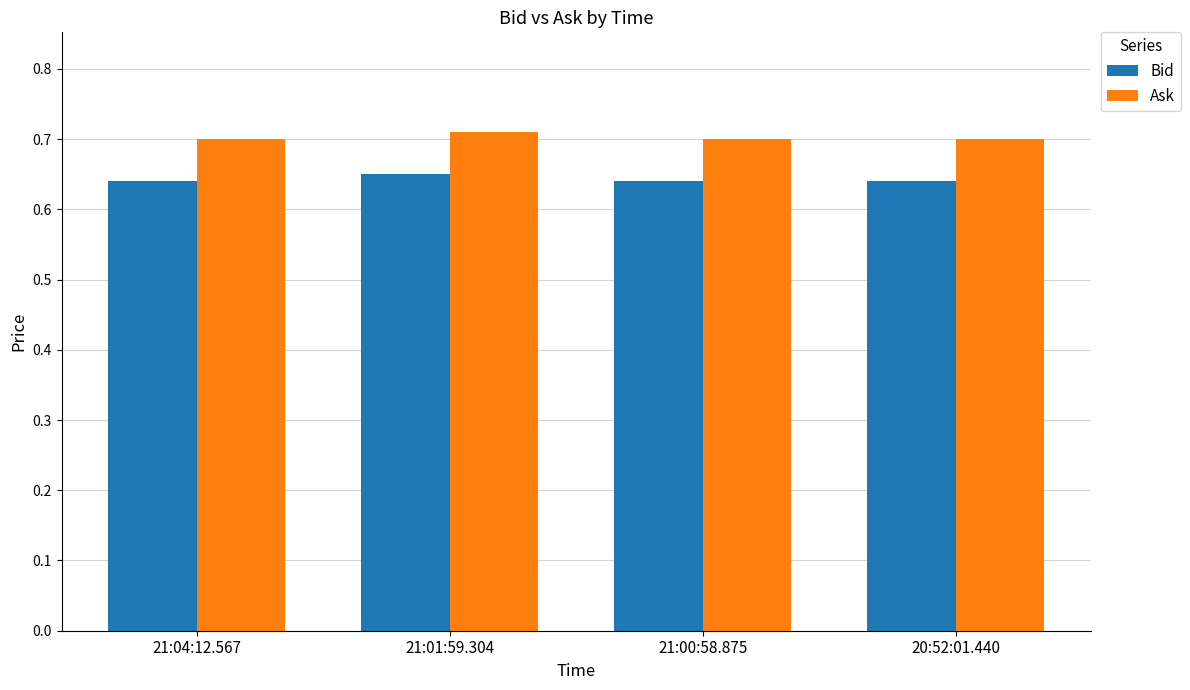

List the series in order of their peak value, highest first.

Ask, Bid